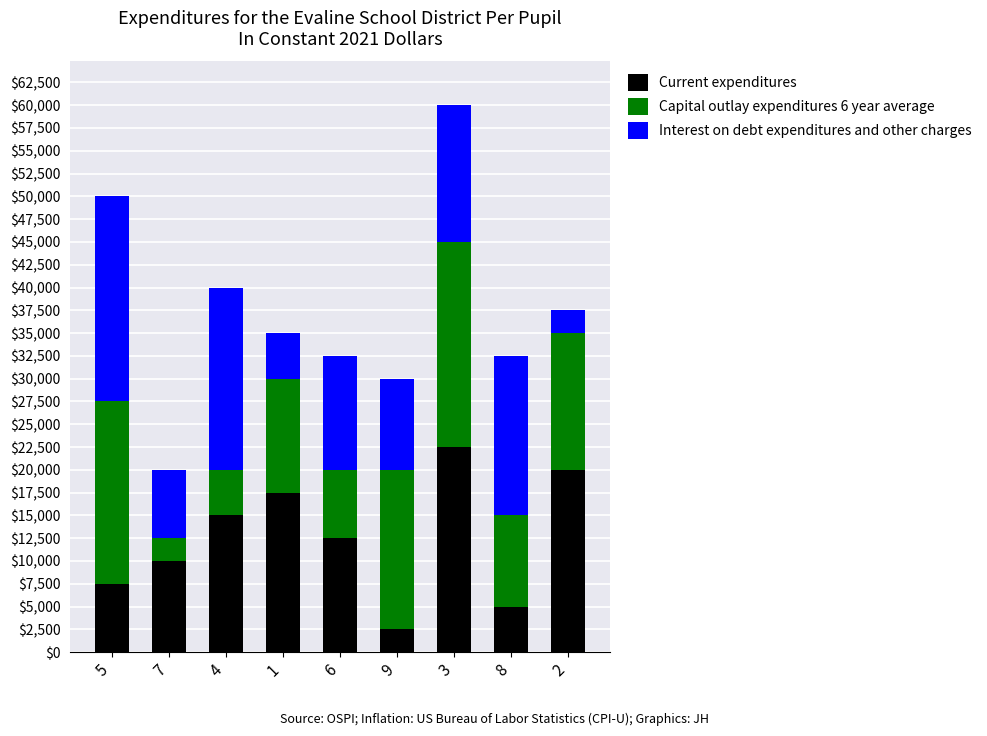

How many bars are there in total?

9